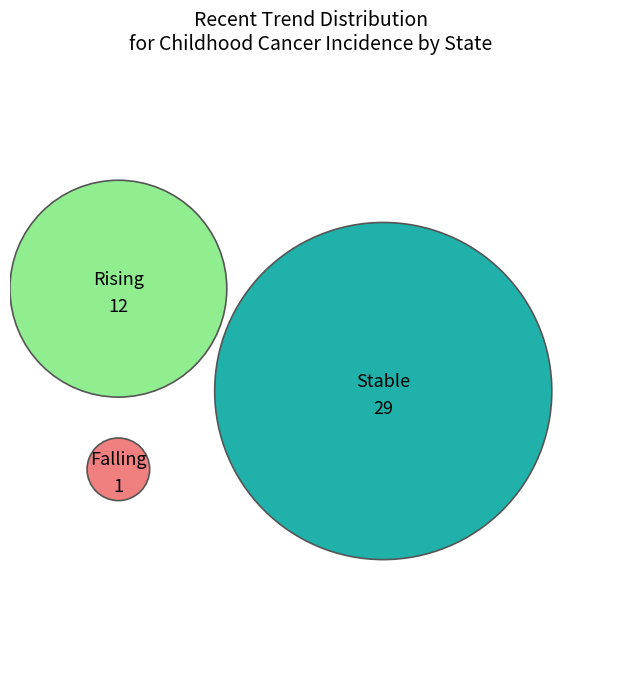

Is it true that rising is 29% of the pie?

True